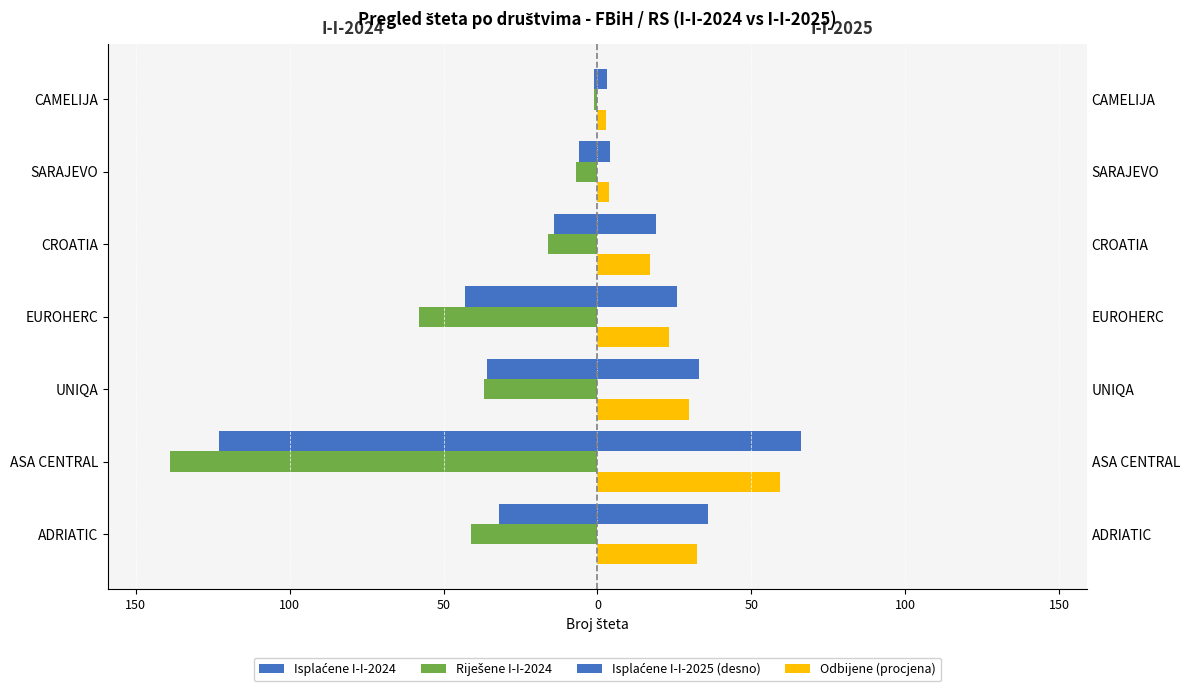

What is the difference between the maximum and minimum values in the Isplaćene I-I-2024 series?

122.0